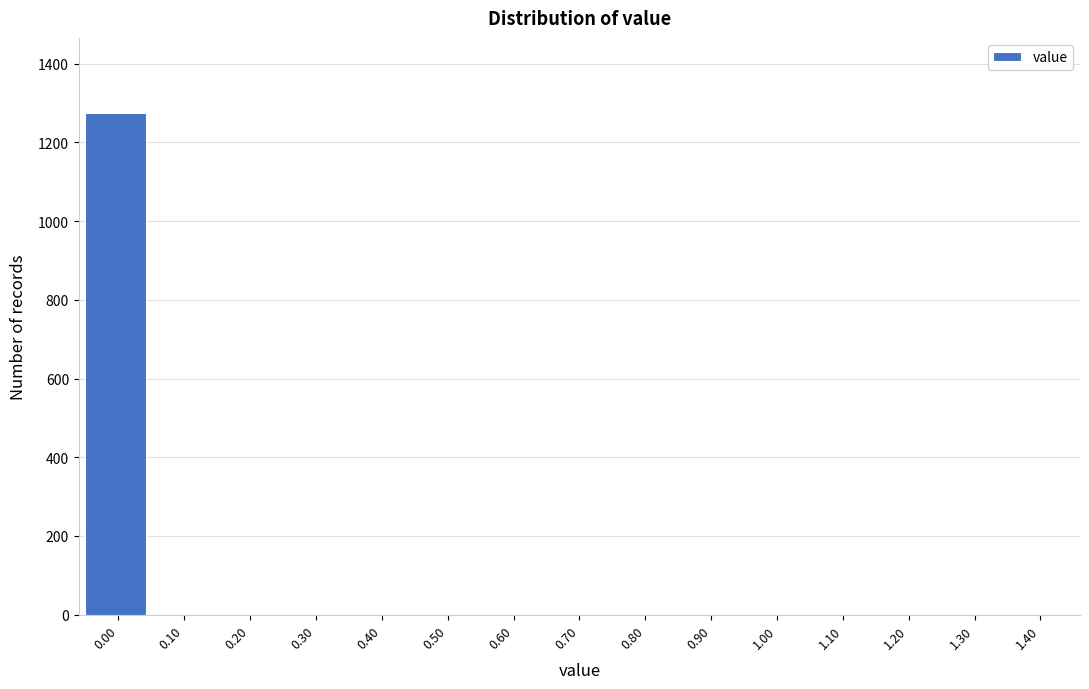

Reading left to right, list all the values displayed in this chart.

0.00=1274	0.10=0	0.20=0	0.30=0	0.40=0	0.50=0	0.60=0	0.70=0	0.80=0	0.90=0	1.00=0	1.10=0	1.20=0	1.30=0	1.40=0